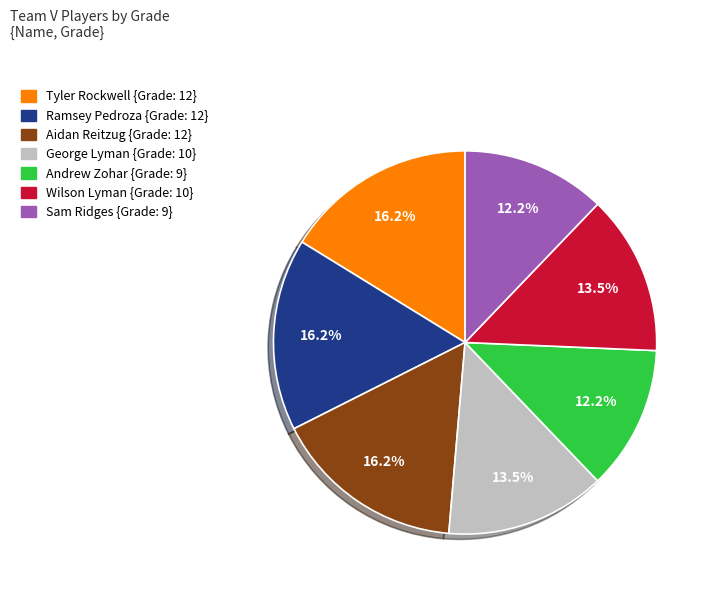

What portion of the pie excludes Ramsey Pedroza?

83.8%